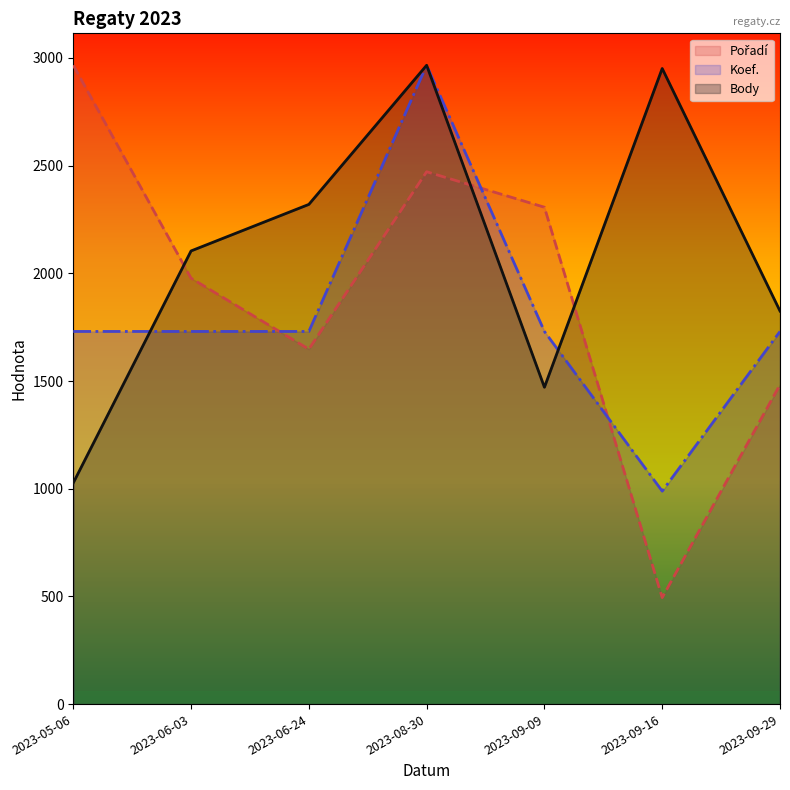

What are all the series names shown in the legend?

Body, Pořadí, Koef.